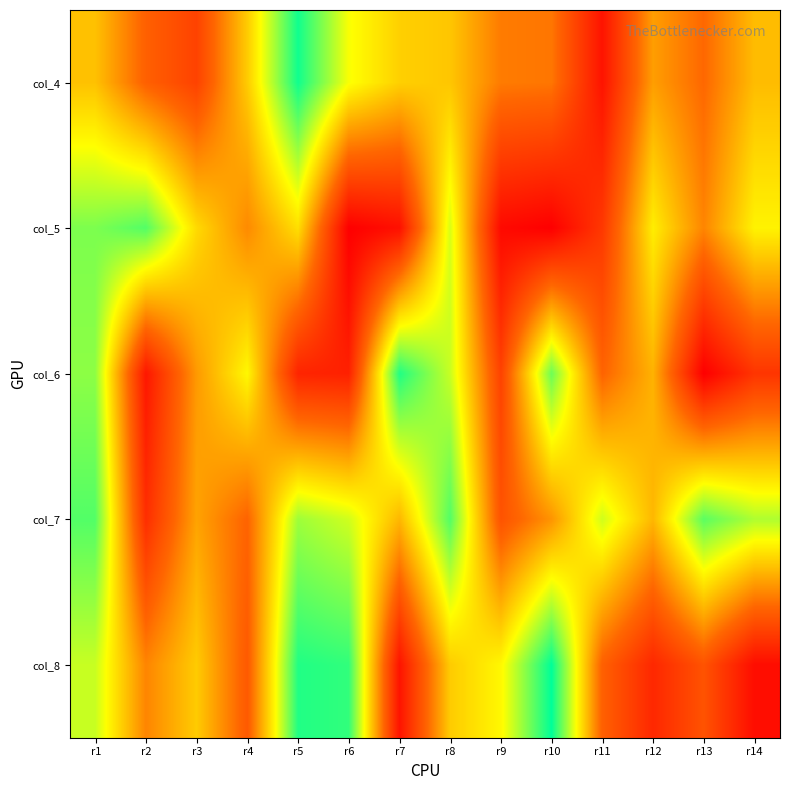

Reading left to right, extract all data points from this chart.

col_4: r1=59	r2=39	r3=30	r4=61	r5=100	r6=72	r7=62	r8=60	r9=45	r10=44	r11=16	r12=52	r13=41	r14=58
col_5: r1=87	r2=92	r3=64	r4=48	r5=65	r6=10	r7=15	r8=76	r9=13	r10=10	r11=27	r12=68	r13=47	r14=69
col_6: r1=85	r2=17	r3=51	r4=70	r5=21	r6=20	r7=98	r8=78	r9=30	r10=89	r11=40	r12=56	r13=10	r14=26
col_7: r1=92	r2=24	r3=53	r4=40	r5=83	r6=77	r7=57	r8=92	r9=35	r10=50	r11=77	r12=57	r13=91	r14=81
col_8: r1=78	r2=47	r3=61	r4=37	r5=98	r6=96	r7=16	r8=61	r9=70	r10=102	r11=39	r12=22	r13=35	r14=14